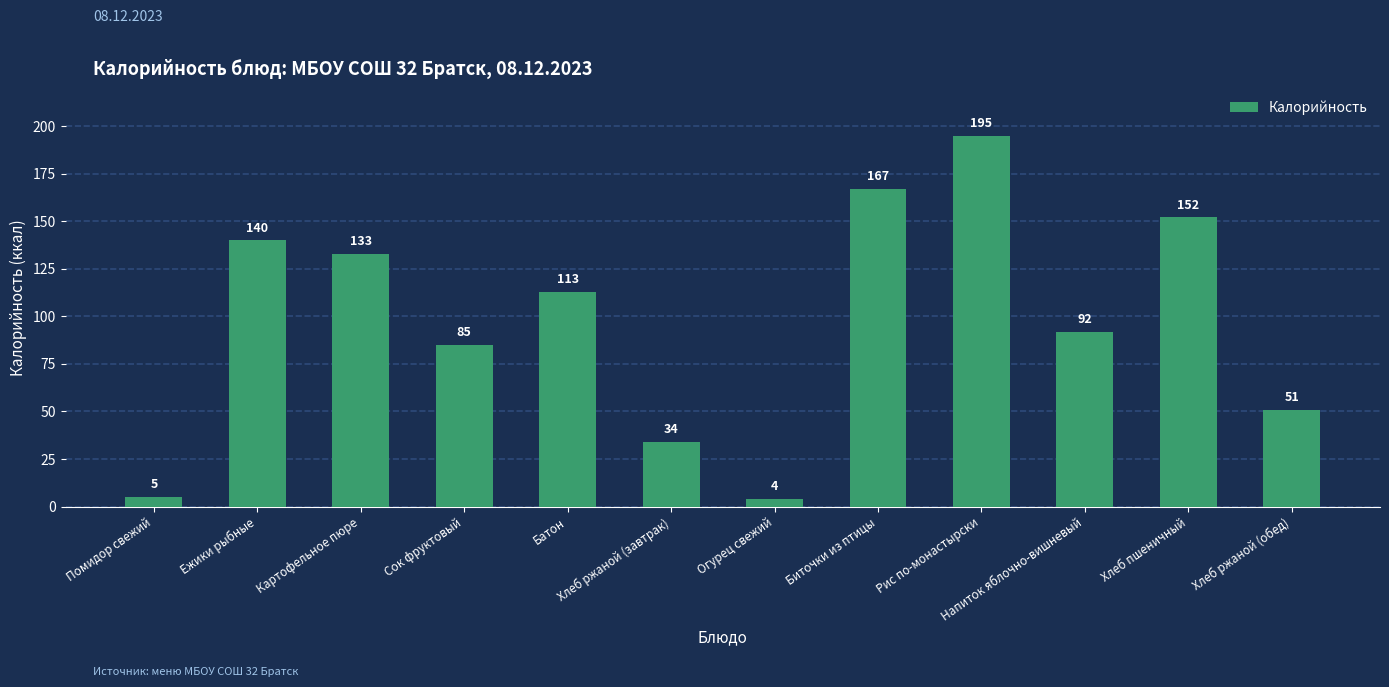

How many values are below 113?

6